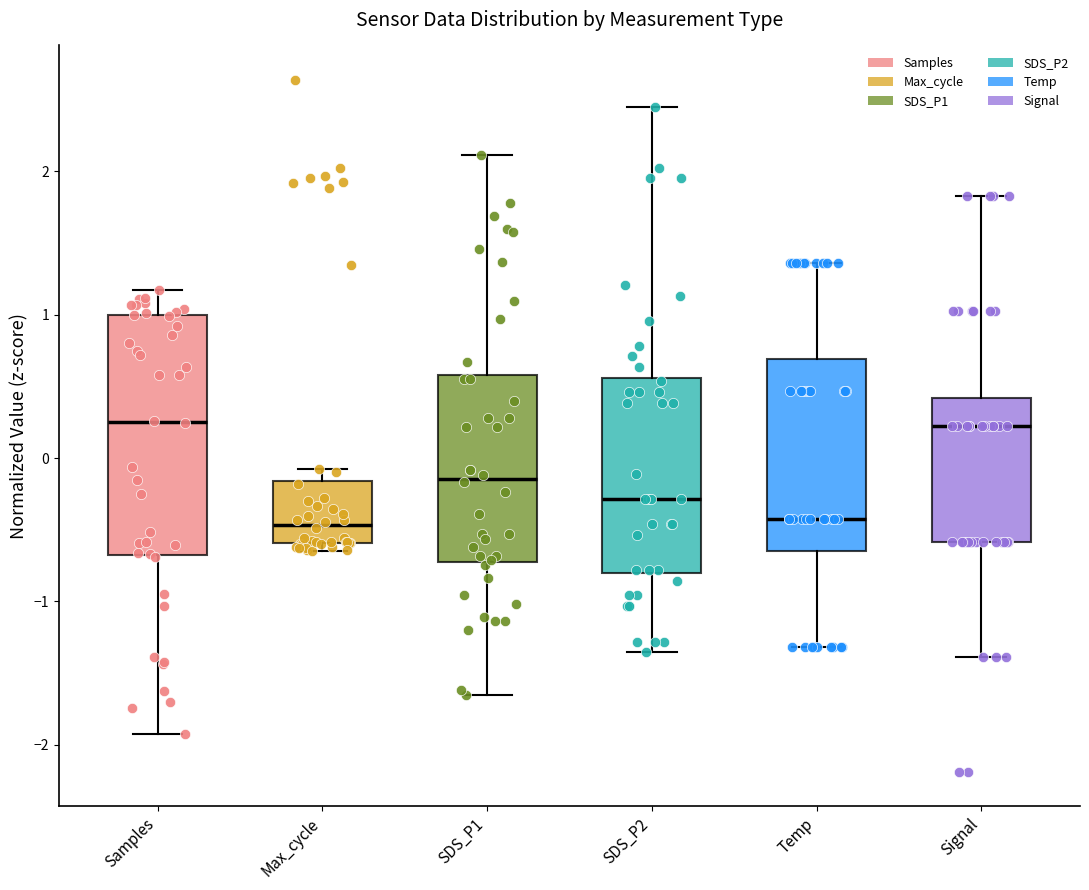

Comparing the boxes themselves (not the whiskers), which one is the tallest?

Samples